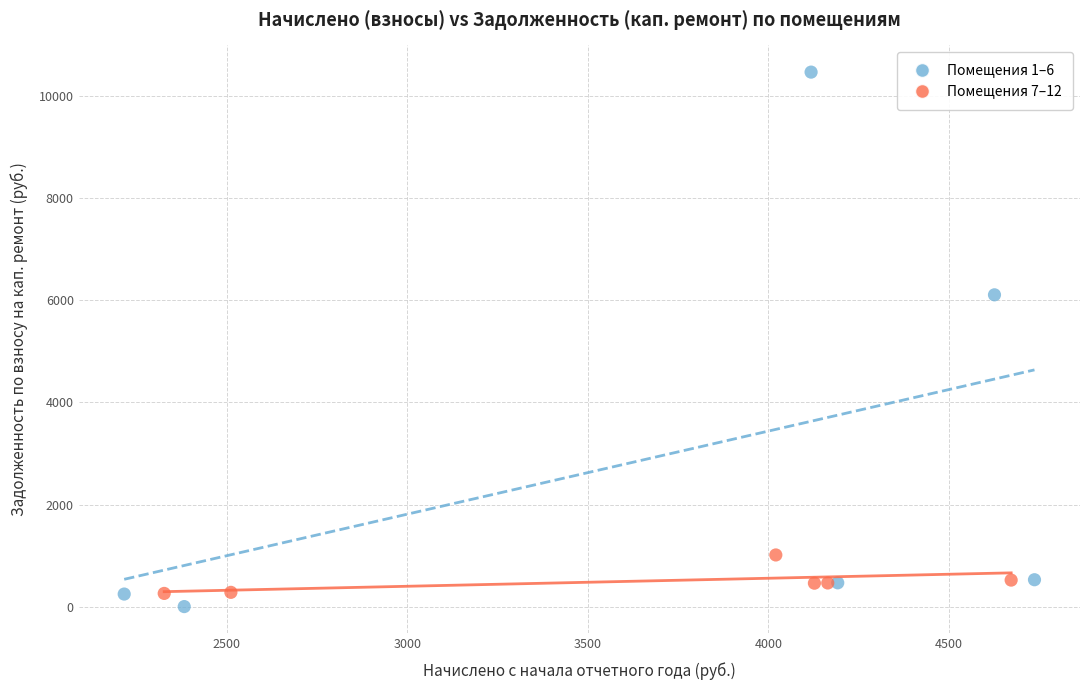

Which series reaches the minimum Y coordinate?

Помещения 1–6